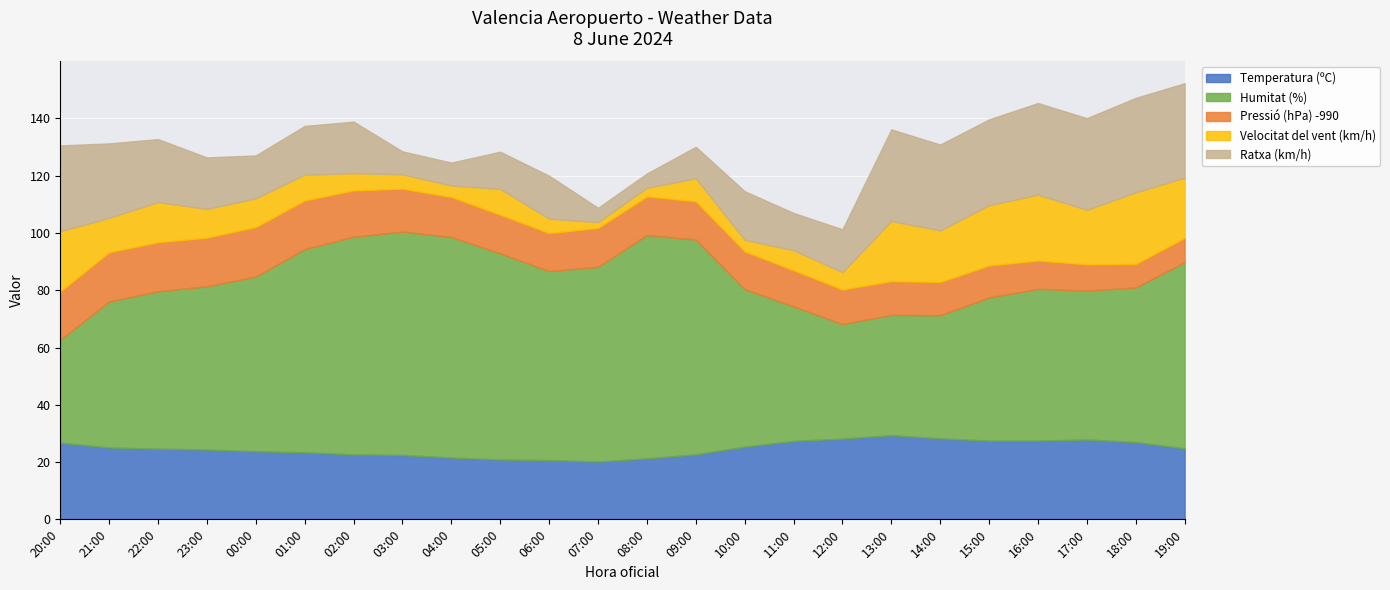

Between 17:00 and 18:00, which series saw the biggest shift?

Velocitat del vent (km/h)